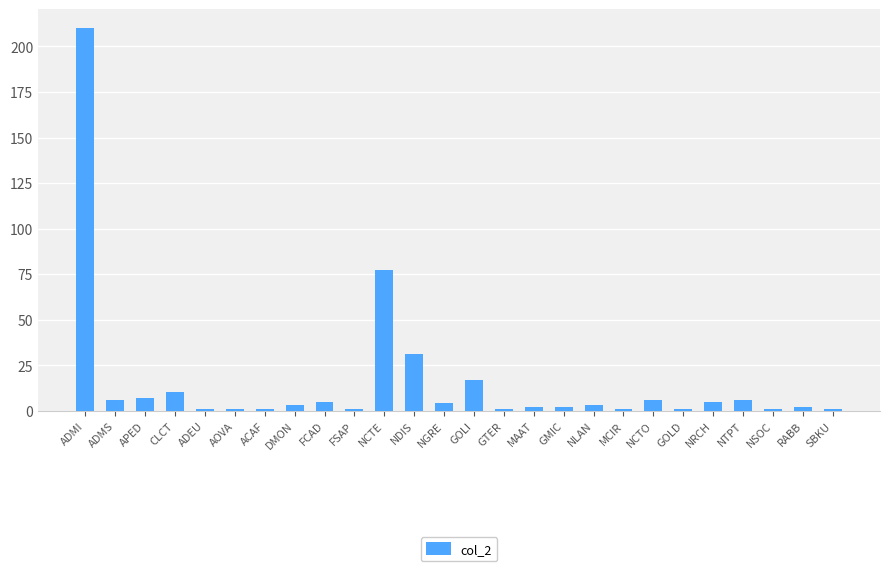

Does the chart contain any negative values?

No